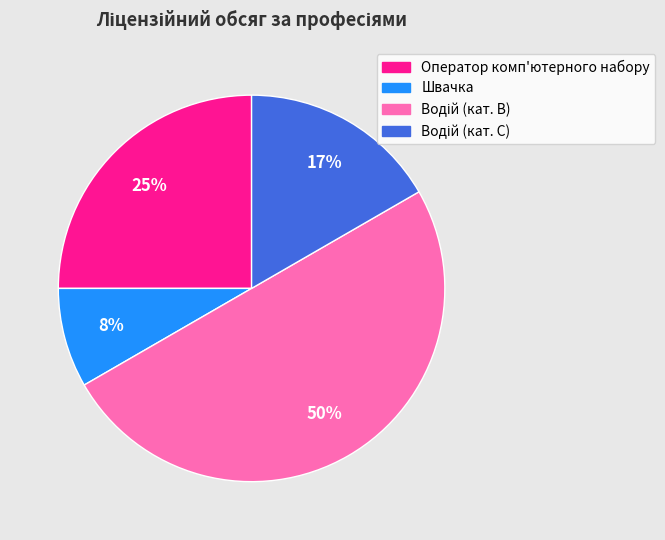

To the nearest percent, what percentage of the pie is Швачка?

8%